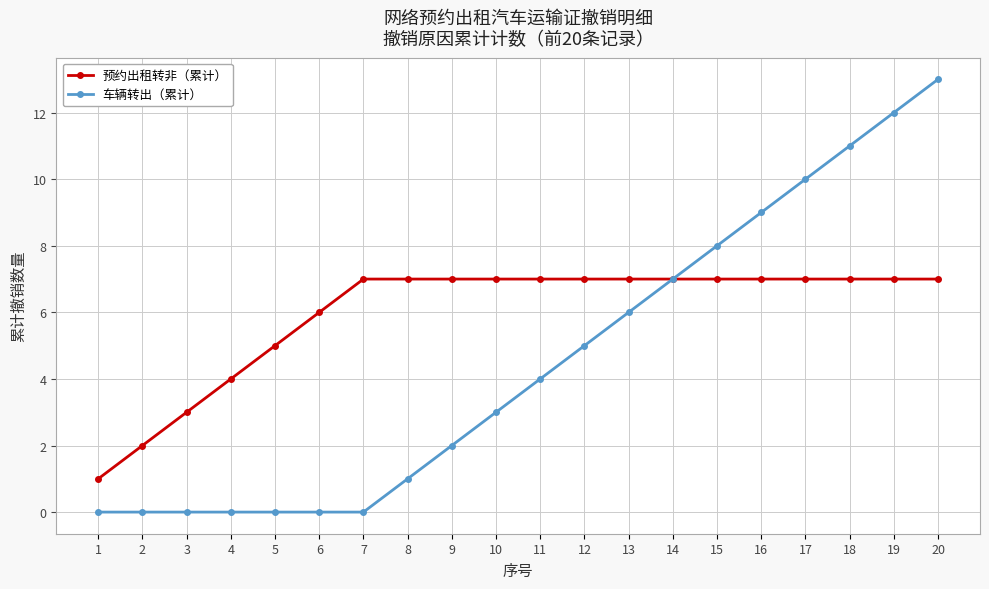

What is the spread (max minus min) of values at 4?

4